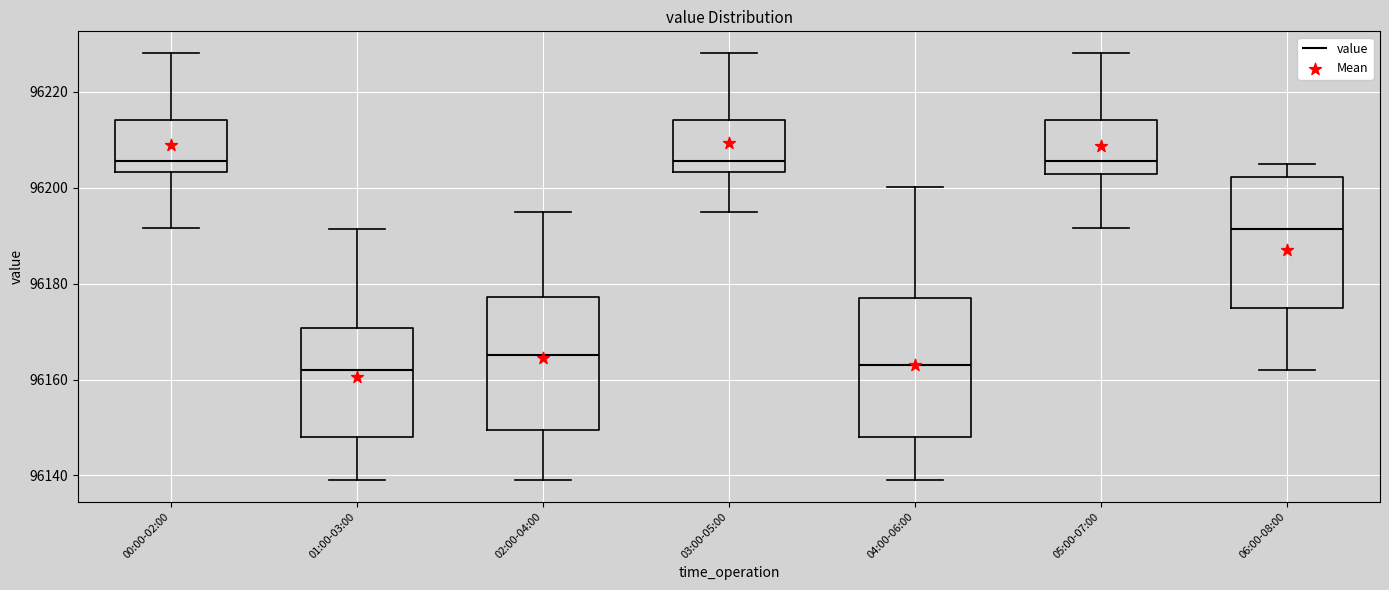

Reading left to right, read every box against the y-axis: the position of its median line, the range the box covers, and the ends of its whiskers. The values are not printed on the chart, so give them approximately, as read against the axis.

00:00-02:00: median 96206, box 96204 to 96214, whiskers 96192 to 96228
01:00-03:00: median 96162, box 96148 to 96170, whiskers 96138 to 96192
02:00-04:00: median 96166, box 96150 to 96178, whiskers 96138 to 96194
03:00-05:00: median 96206, box 96204 to 96214, whiskers 96194 to 96228
04:00-06:00: median 96164, box 96148 to 96178, whiskers 96138 to 96200
05:00-07:00: median 96206, box 96202 to 96214, whiskers 96192 to 96228
06:00-08:00: median 96192, box 96174 to 96202, whiskers 96162 to 96204